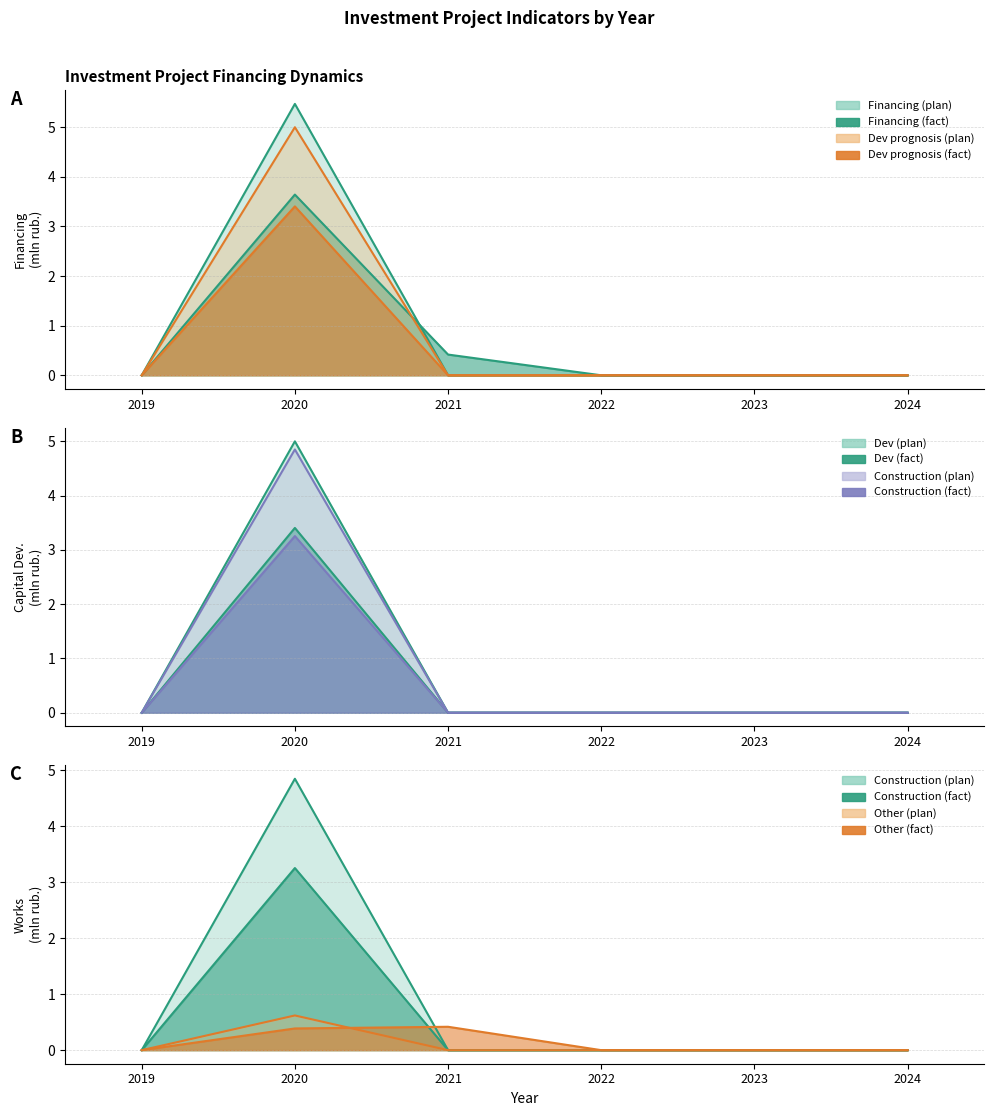

True or false: Development prognosis (plan) and Financing (plan) cross at least once.

False